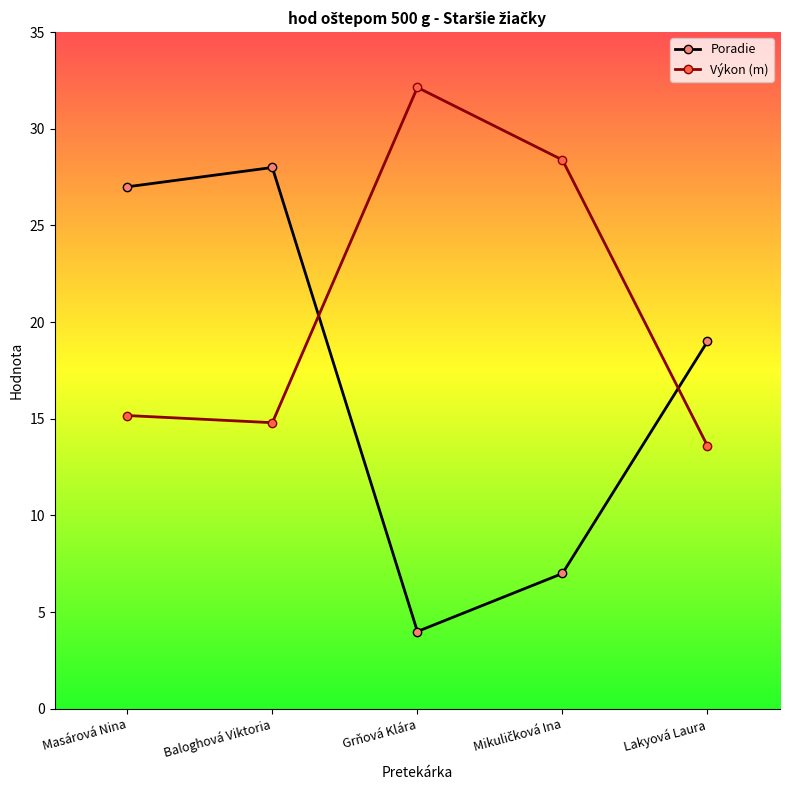

Reading left to right, transcribe all the data shown in this chart.

Poradie: 27.0	28.0	4.0	7.0	19.0
Výkon (m): 15.2	14.8	32.1	28.4	13.6